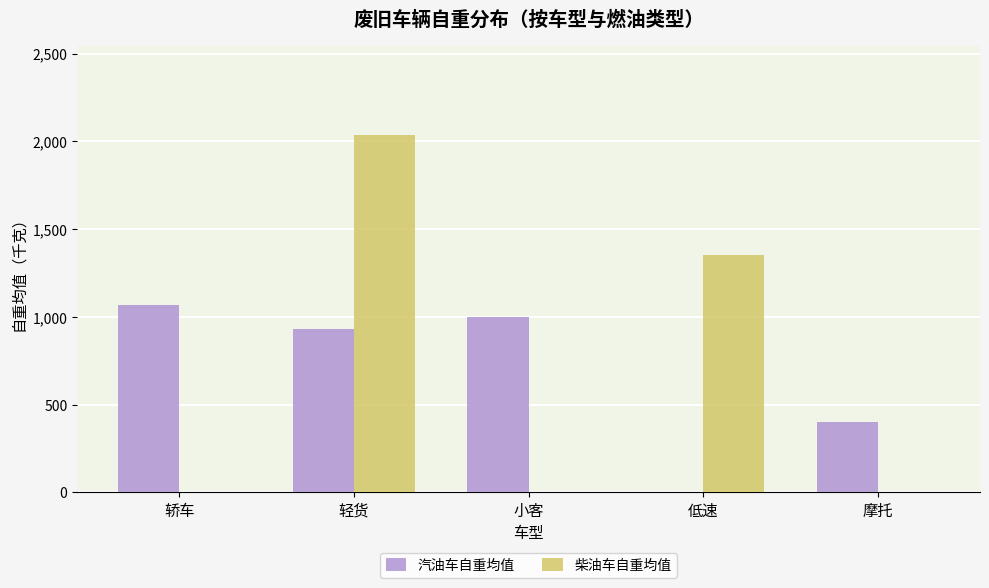

What are all the series names shown in the legend?

汽油车自重均值, 柴油车自重均值